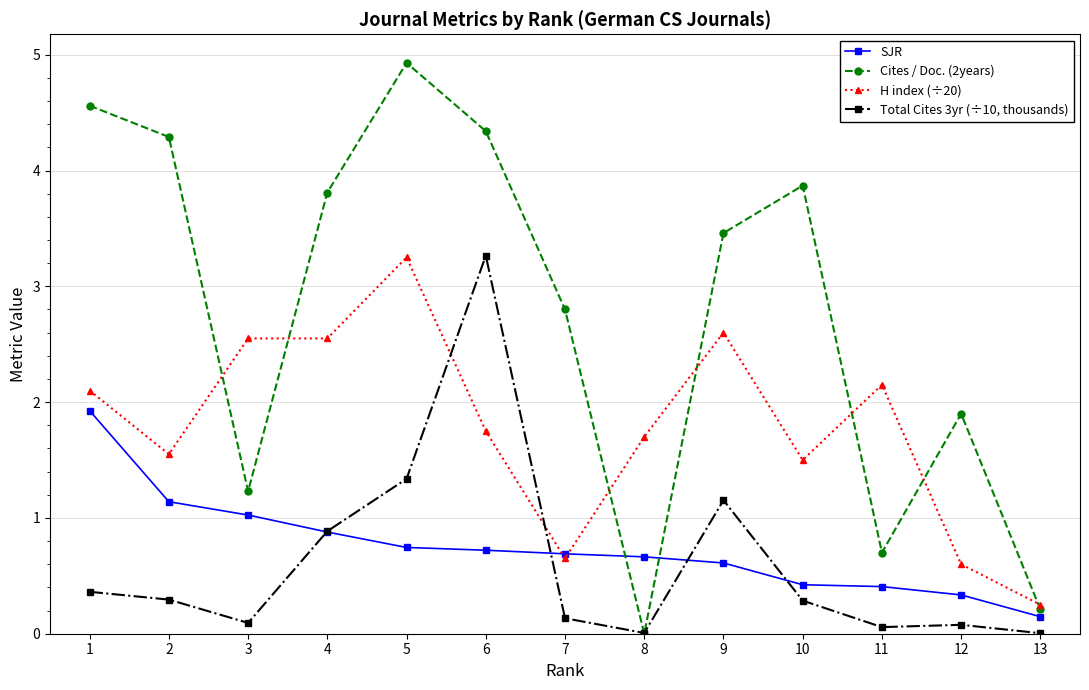

Which series changed the most between 7 and 9?

H index (÷20)